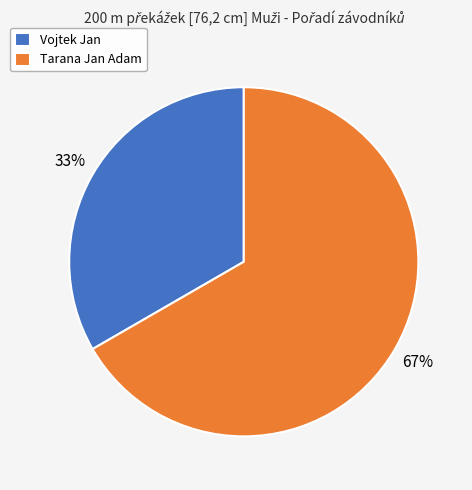

Do Tarana Jan Adam and Vojtek Jan together represent more than half of the pie?

Yes